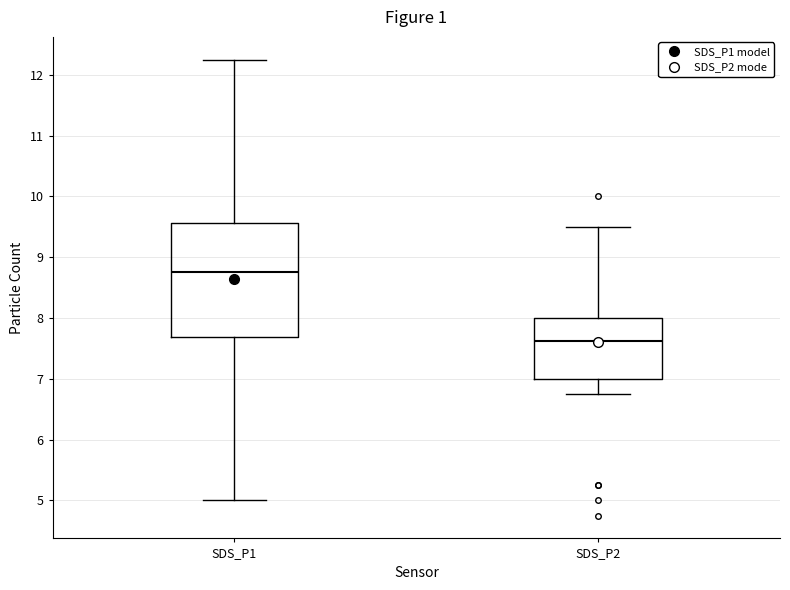

Reading left to right, transcribe this box plot: for each box, give where its median line is, the range the box spans, and where its two whiskers end, as read against the y-axis. The values are not printed on the chart, so give them approximately, as read against the axis.

SDS_P1: median 8.8, box 7.7 to 9.6, whiskers 5.0 to 12.3
SDS_P2: median 7.6, box 7.0 to 8.0, whiskers 6.8 to 9.5